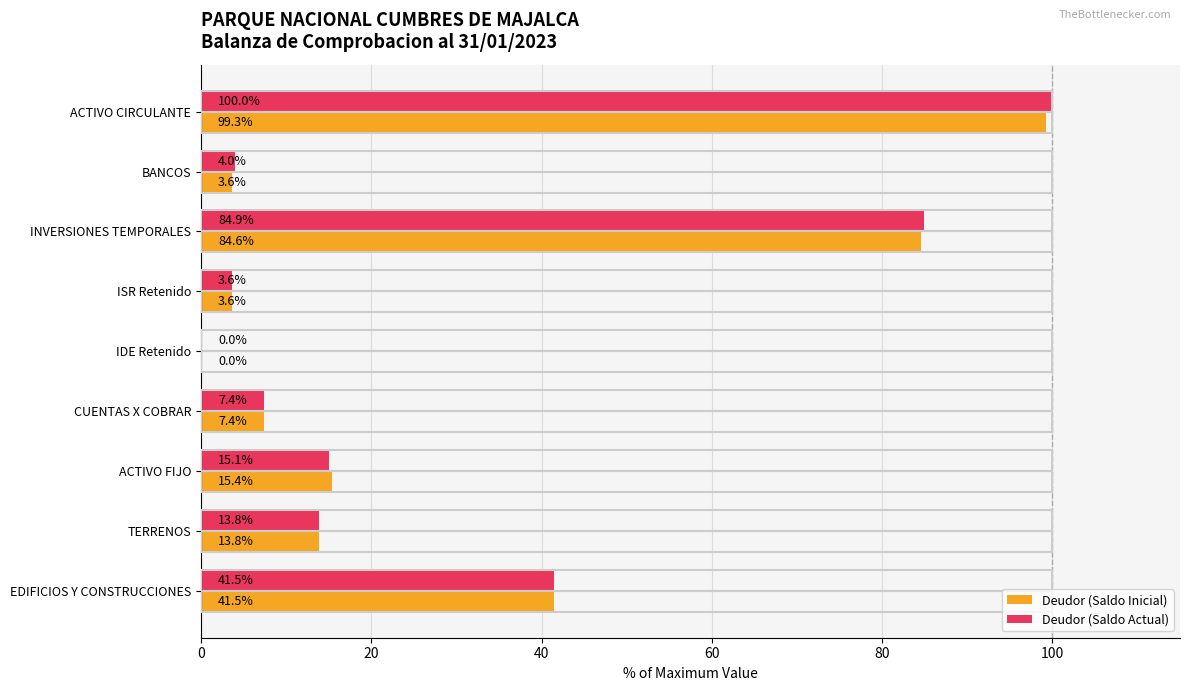

What value does the Deudor (Saldo Inicial) series have at ACTIVO CIRCULANTE?

99.3